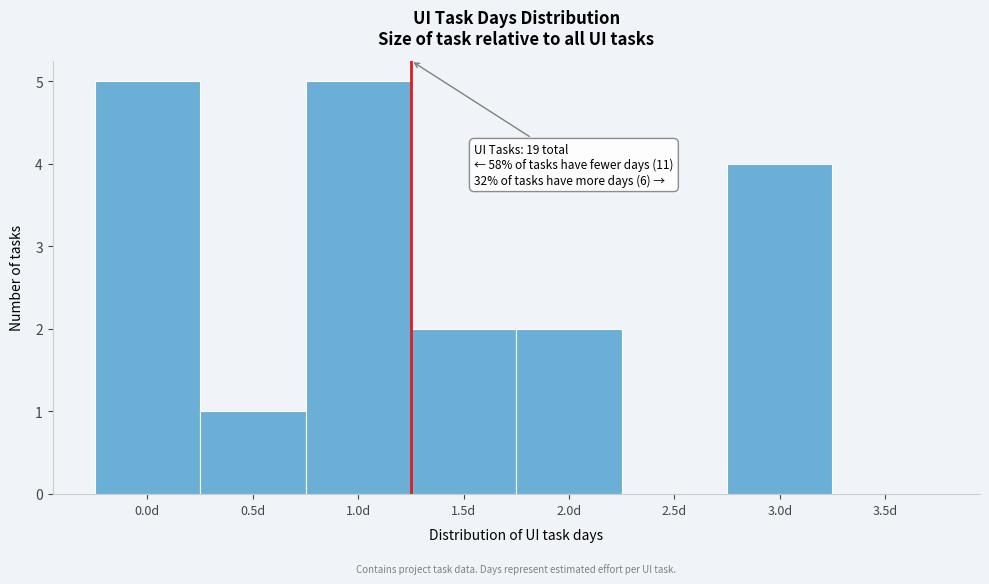

Reading left to right, extract all data points from this chart.

0.0d=5	0.5d=1	1.0d=5	1.5d=2	2.0d=2	2.5d=0	3.0d=4	3.5d=0